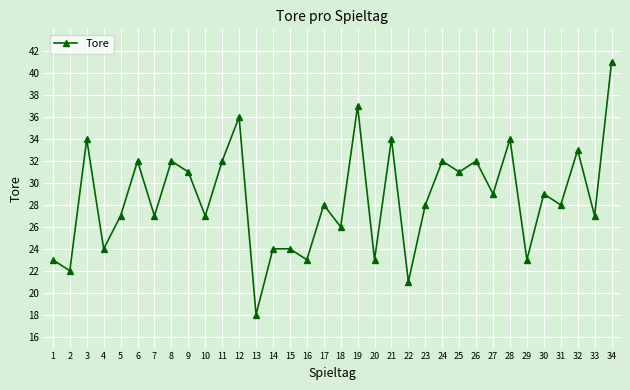

How many data points does each series have?

34